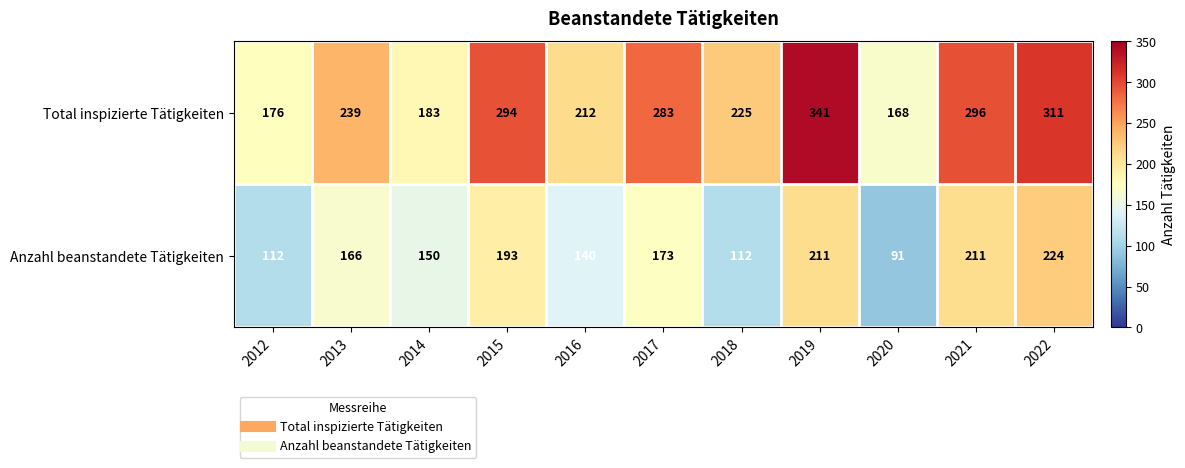

Which label corresponds to the largest value in the chart?

2019